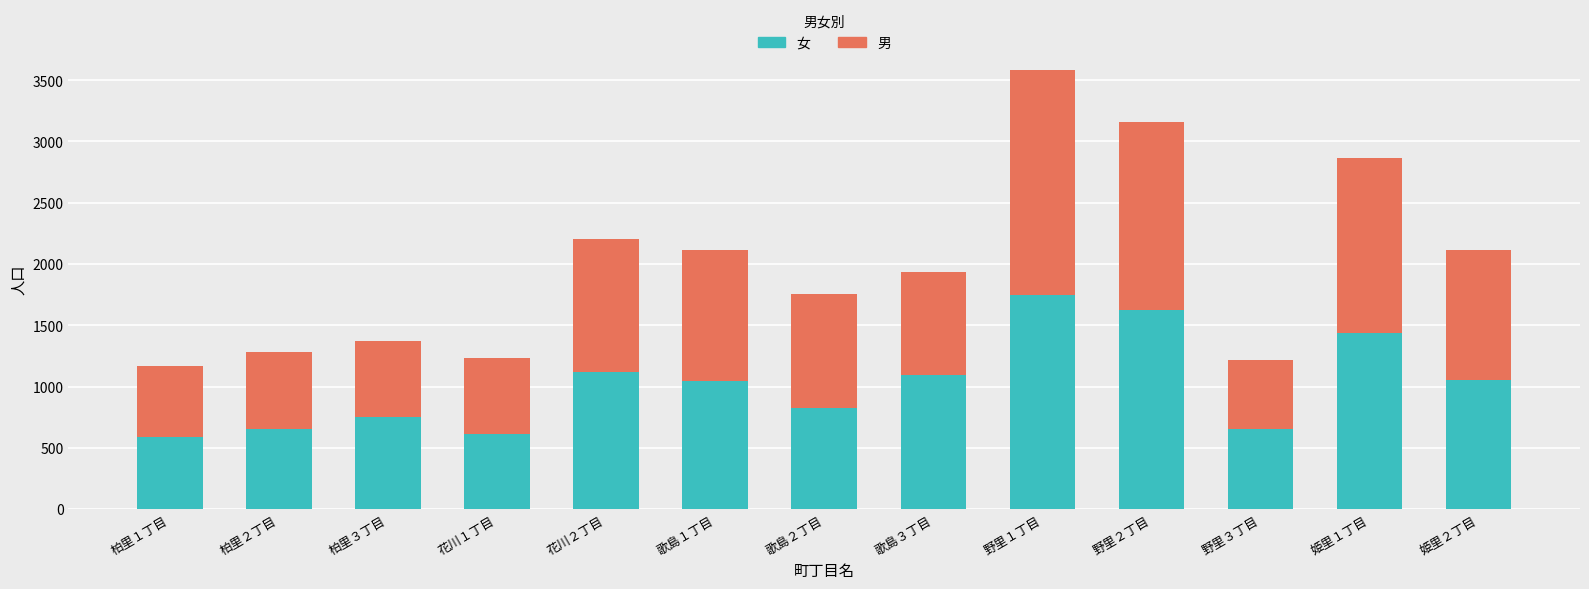

What is the highest value of the 女 series?

1743